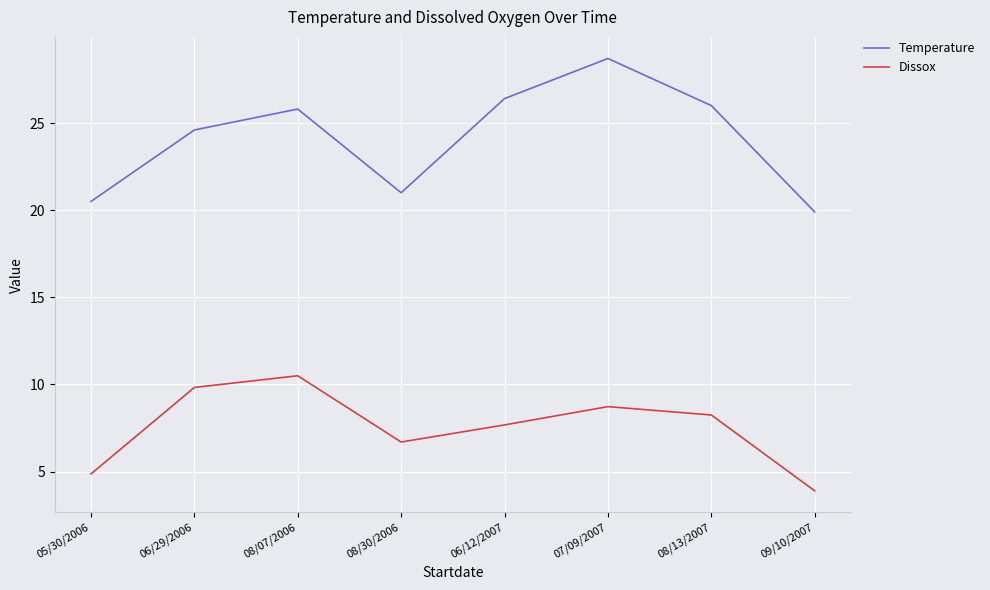

True or false: Temperature has more than 1 points higher than both neighbors.

True